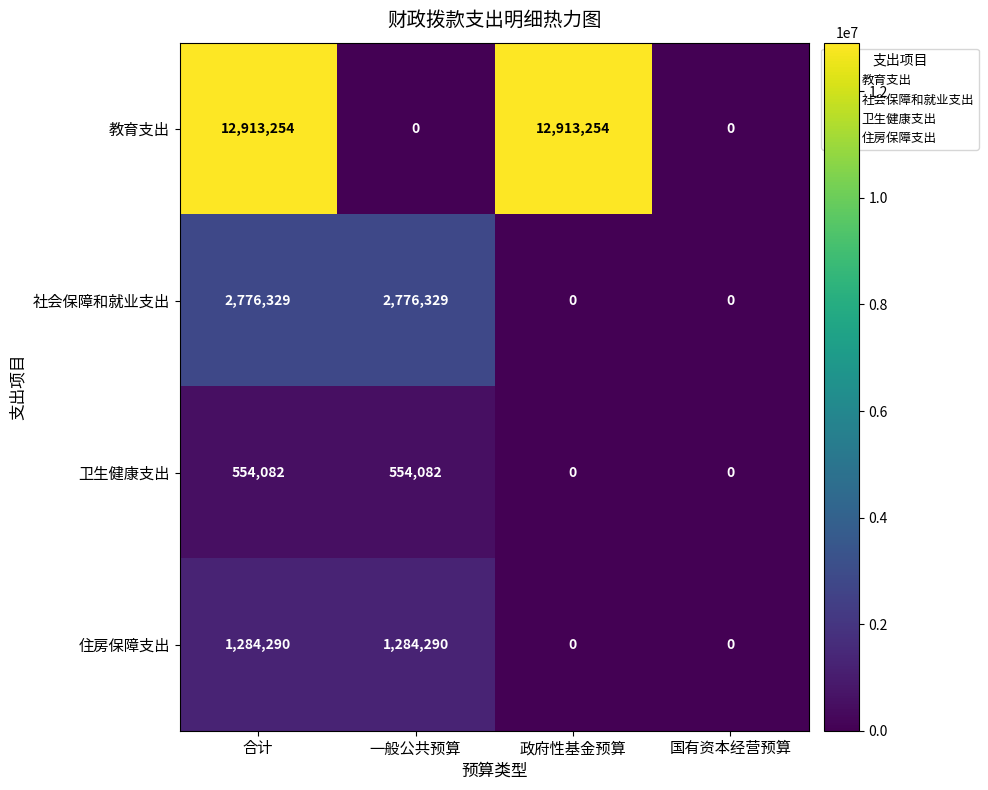

How many series are shown in this chart?

4